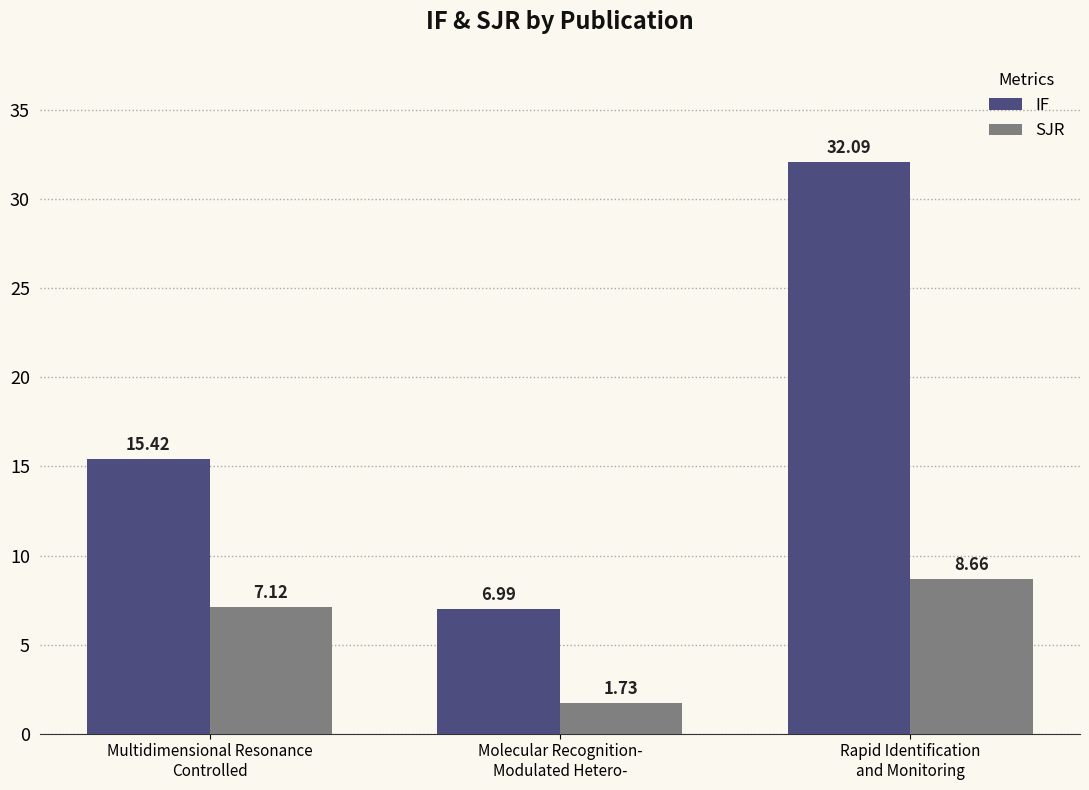

How many values in the IF series are below 15?

1